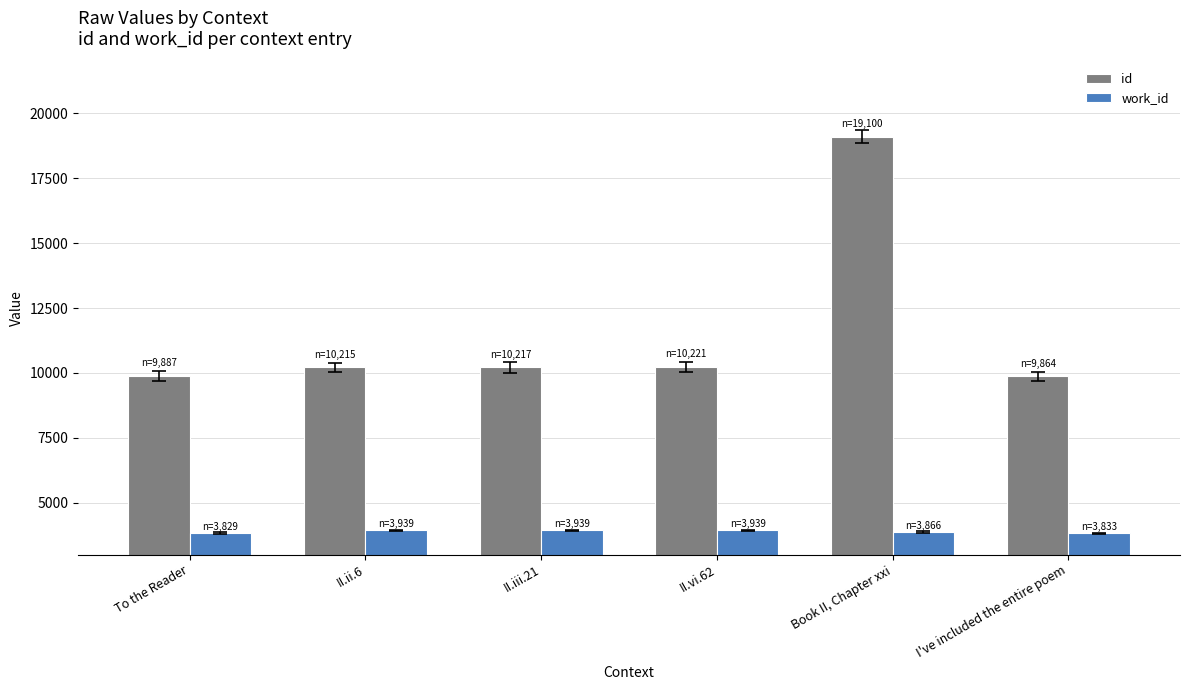

What is the total value across all series at II.vi.62?

14160